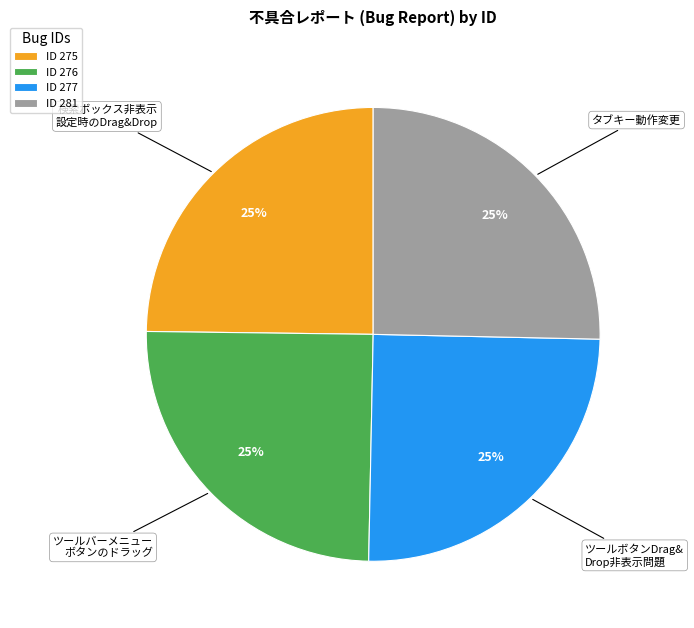

What percentage is the ID 276 slice, to the nearest percent?

25%